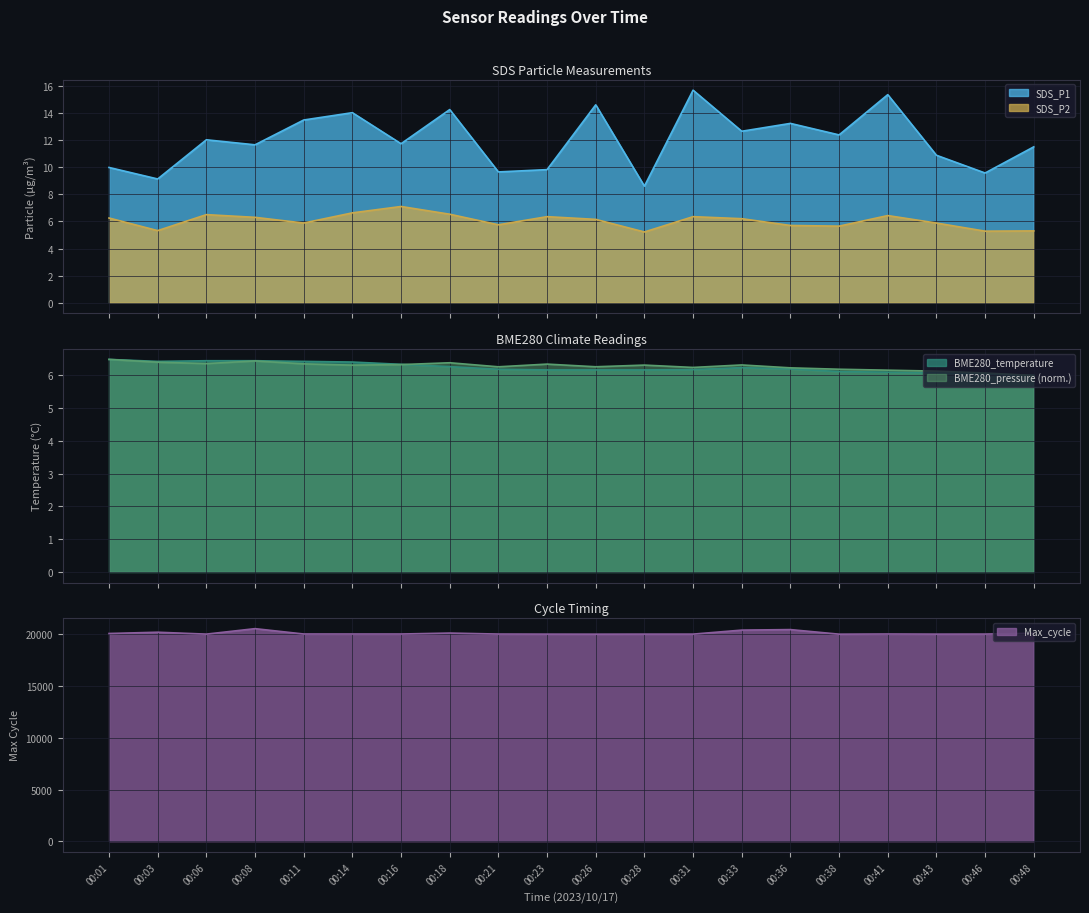

Is it true that BME280_temperature equals 6.2 at 00:28?

True